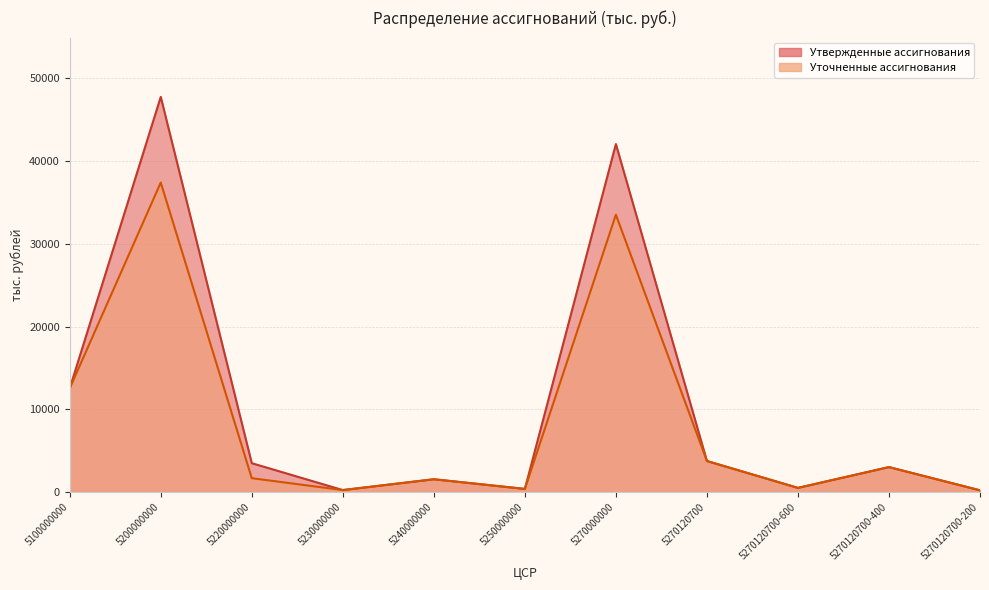

What is the smallest value displayed?

219.0